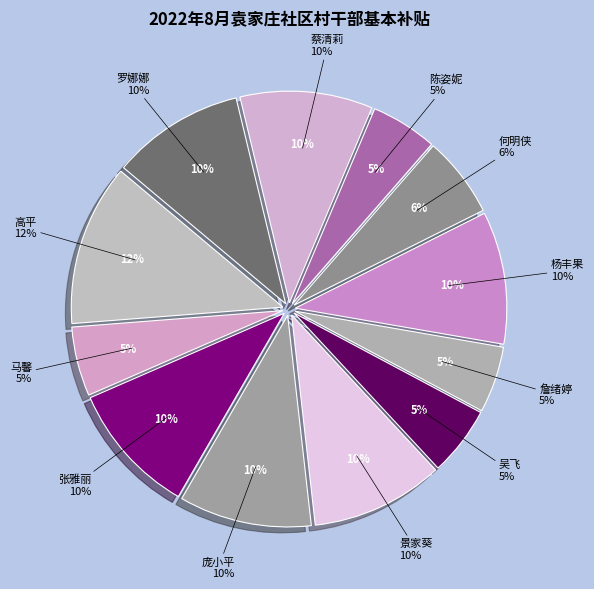

Approximately how many times larger is the value at 杨丰果 compared to 吴飞?

1.9